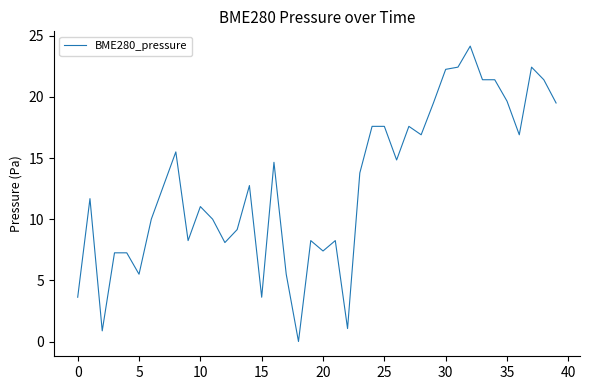

What is the difference between the maximum and second lowest values?

23.3